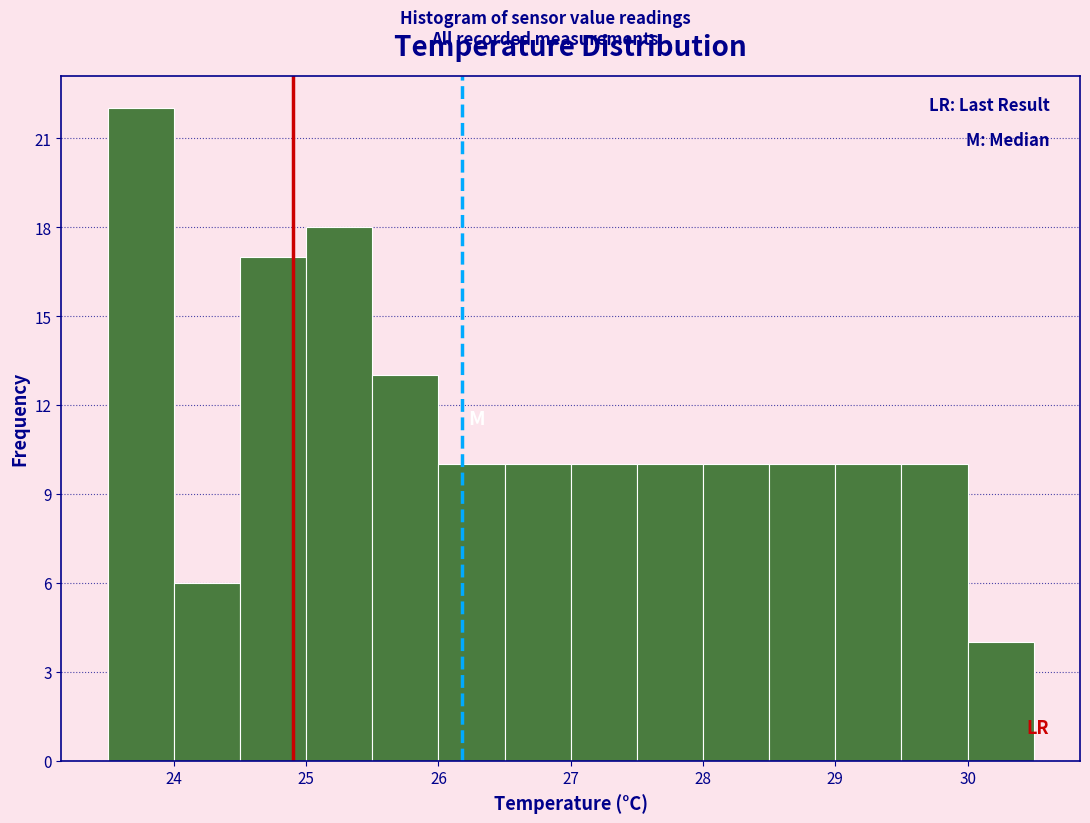

Reading left to right, transcribe this chart: for each bar, give the range it covers on the x-axis and its height. The values are not printed on the chart, so give them approximately, as read against the axis.

23.5 to 24.0: 22
24.0 to 24.5: 6
24.5 to 25.0: 17
25.0 to 25.5: 18
25.5 to 26.0: 13
26.0 to 26.5: 10
26.5 to 27.0: 10
27.0 to 27.5: 10
27.5 to 28.0: 10
28.0 to 28.5: 10
28.5 to 29.0: 10
29.0 to 29.5: 10
29.5 to 30.0: 10
30.0 to 30.5: 4